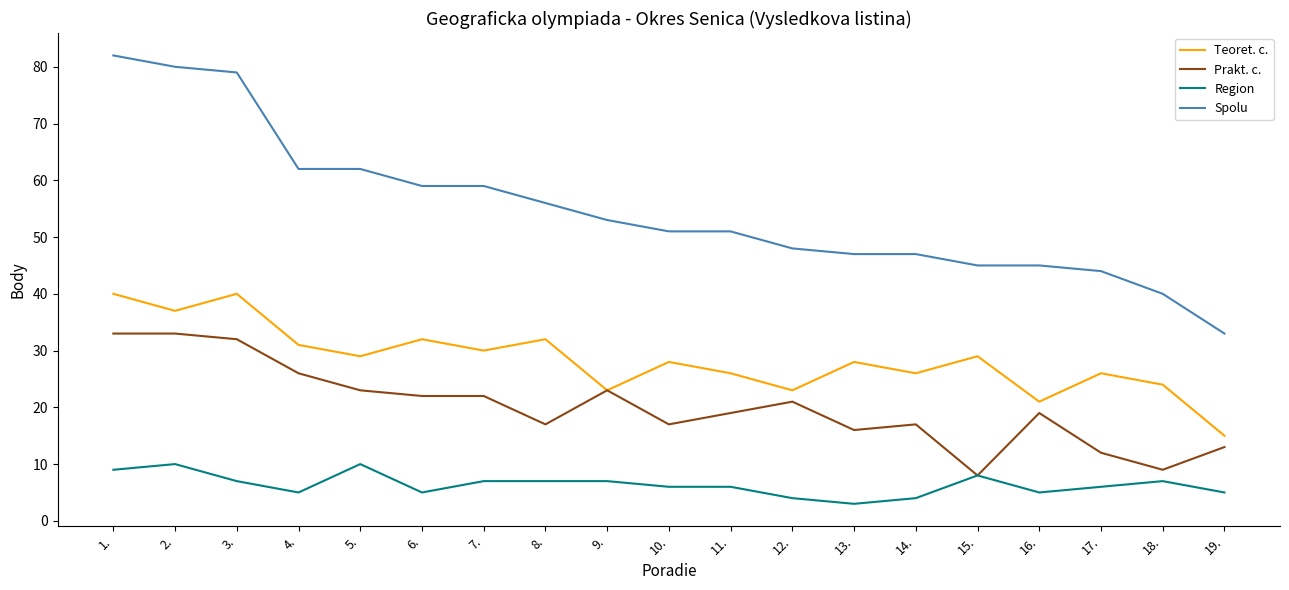

True or false: Region and Teoret. c. cross at least once.

False